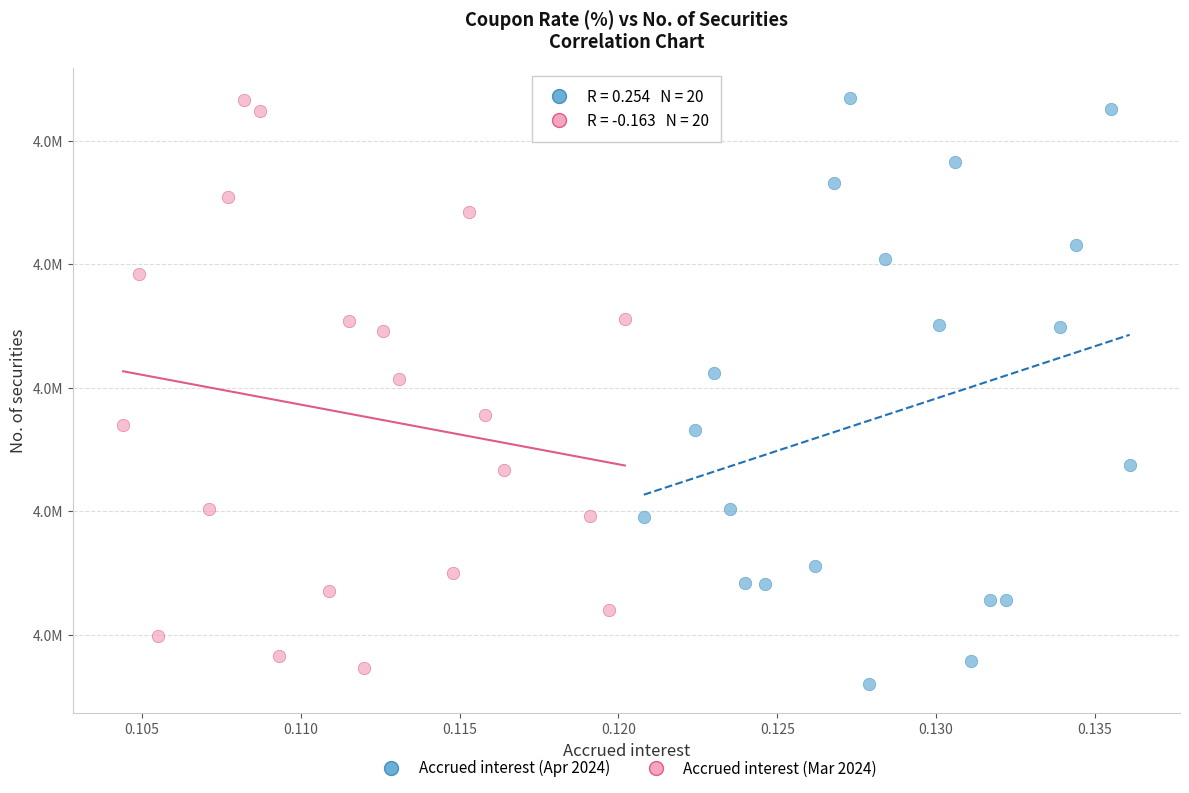

Which series has the largest Y range (max minus min)?

Accrued interest (Apr 2024)